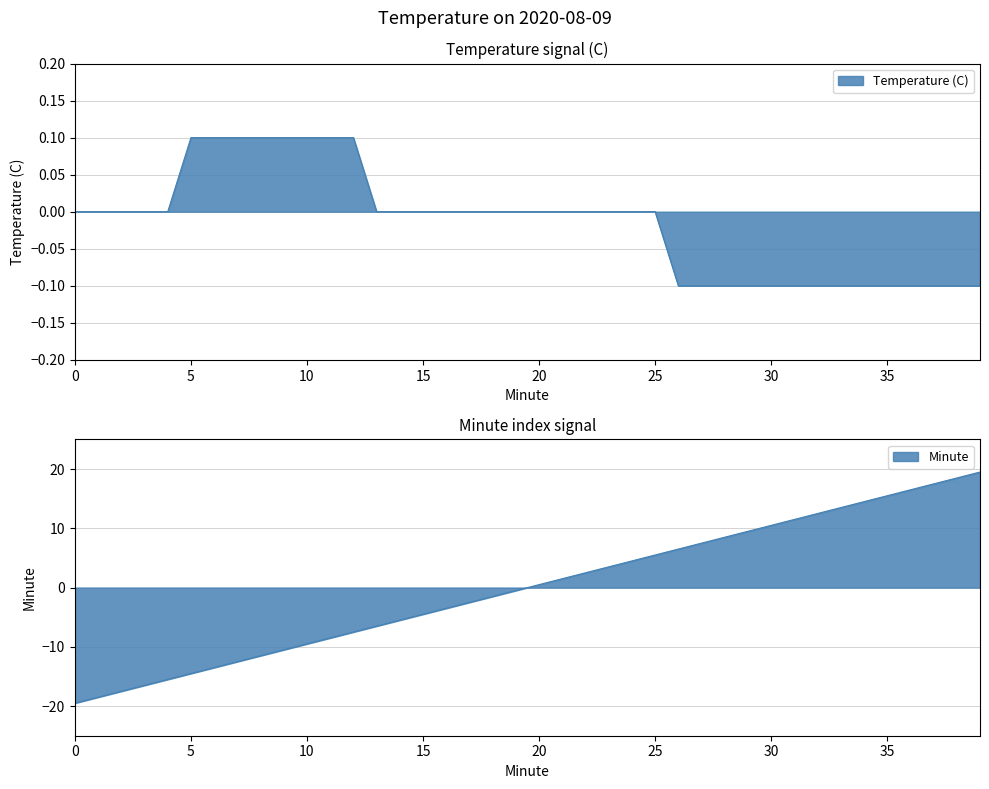

What is the value of the Temperature (C) point at the 38th from the left?

-0.1